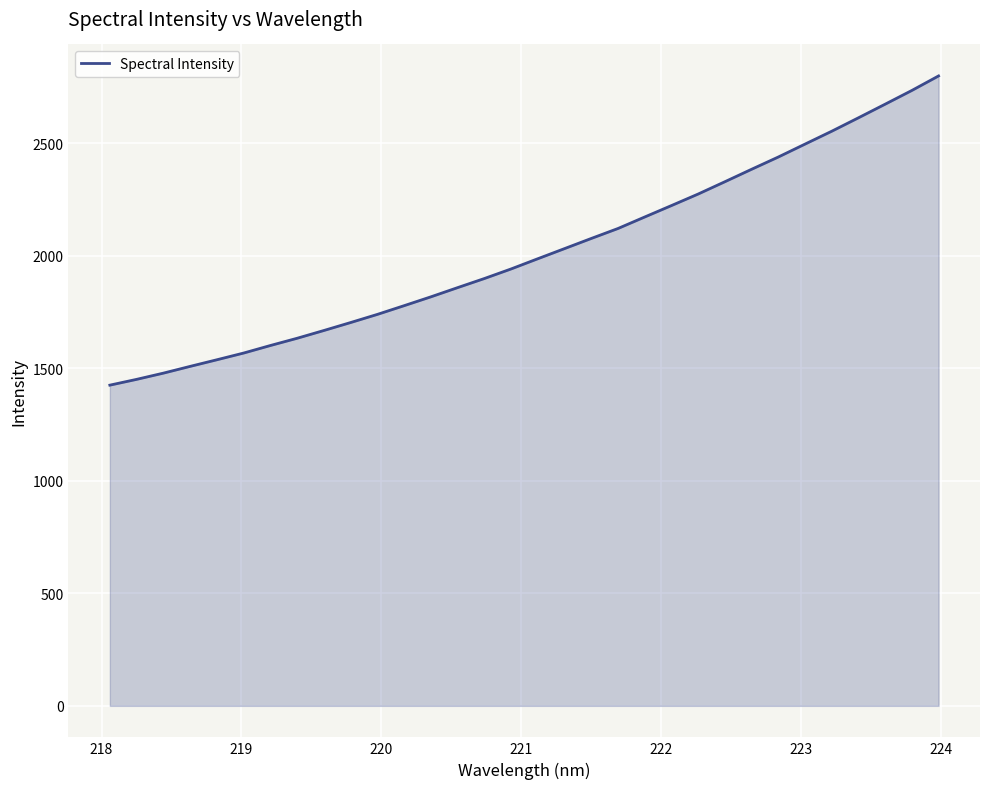

What is the smallest value displayed?

1425.7